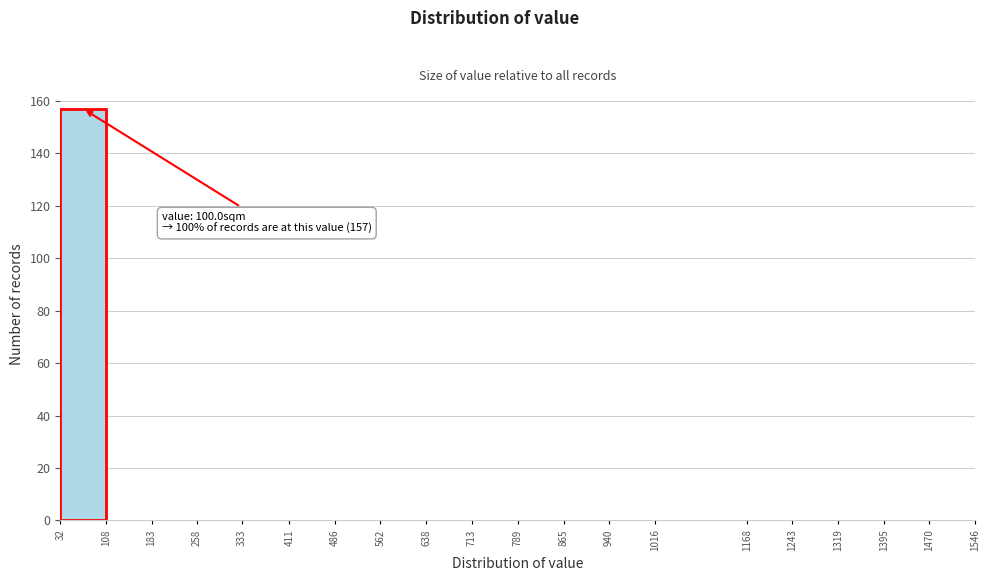

Over which range of the x-axis is the bar tallest?

32 to 108